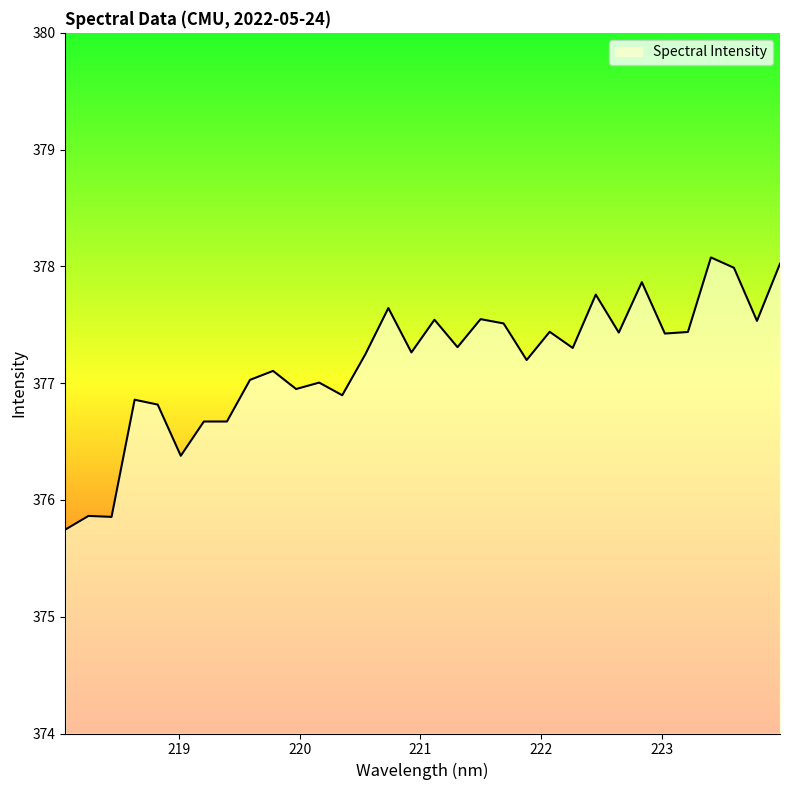

What is the minimum value shown in the chart?

375.7